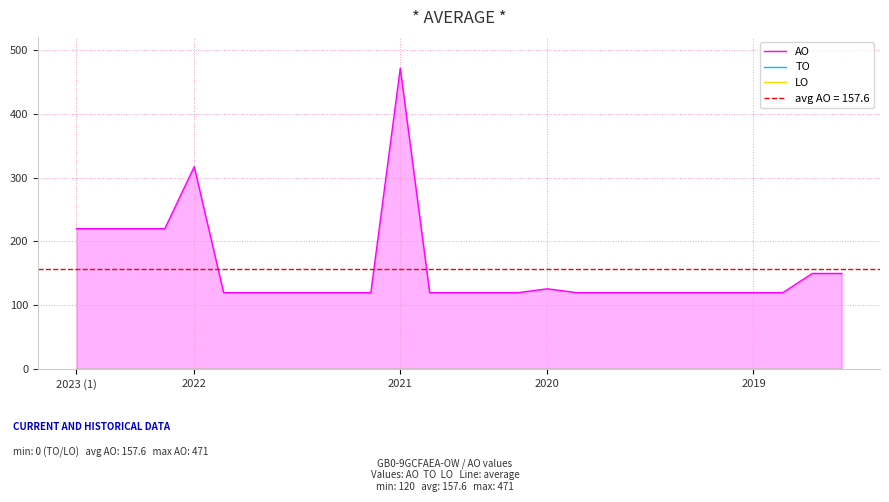

Which series changed the most between 6 and 12?

AO